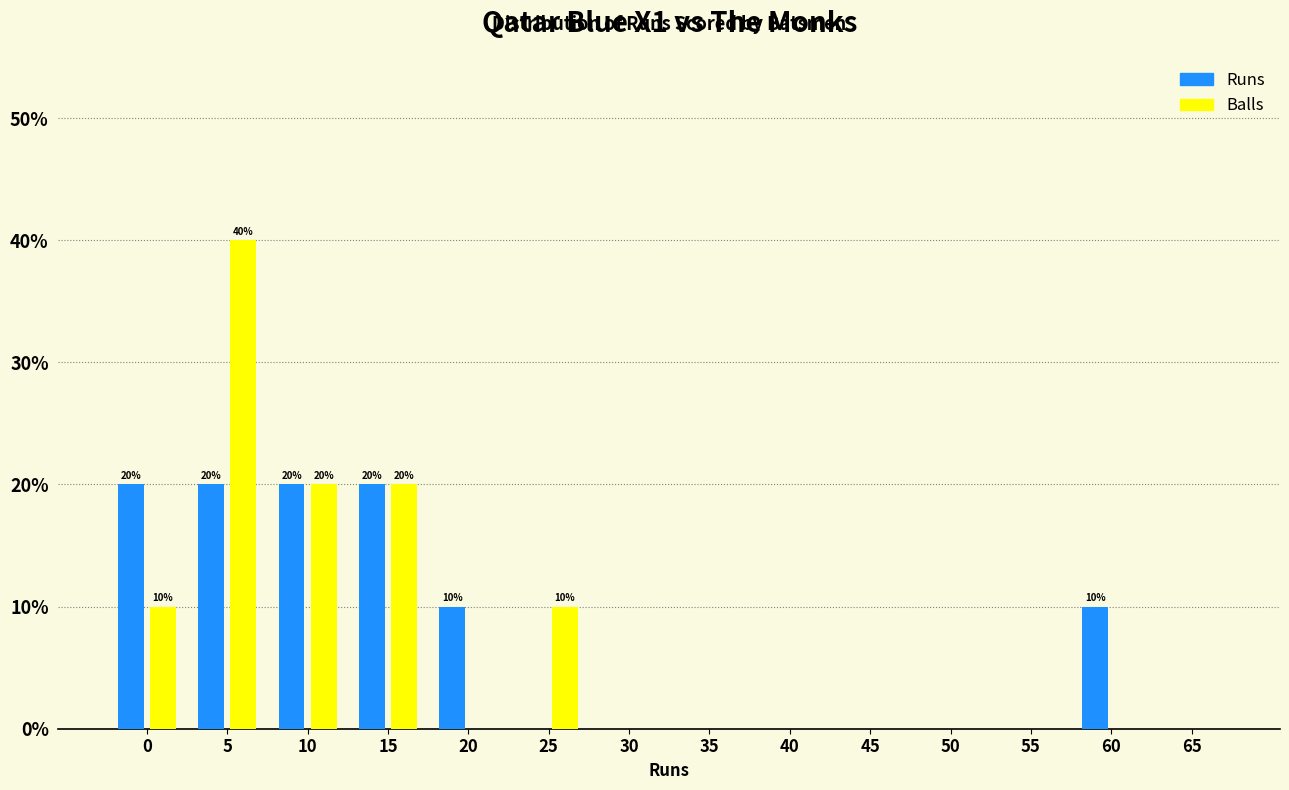

Reading left to right, list all the values displayed in this chart.

Runs: 0=20	5=20	10=20	15=20	20=10	25=0	30=0	35=0	40=0	45=0	50=0	55=0	60=10	65=0
Balls: 0=10	5=40	10=20	15=20	20=0	25=10	30=0	35=0	40=0	45=0	50=0	55=0	60=0	65=0